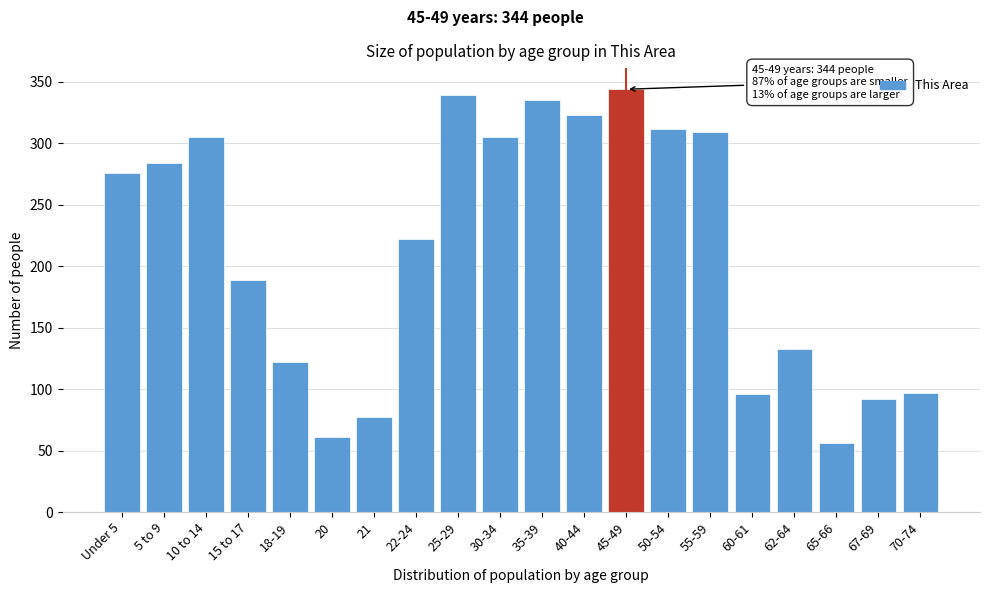

Which has a higher value, 40-44 or 30-34?

40-44